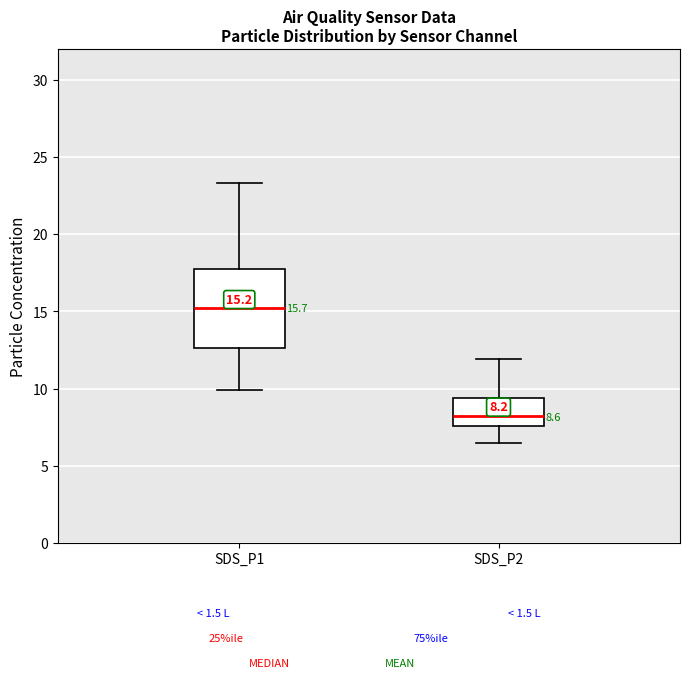

Which box is the tallest, from its lower edge to its upper edge?

SDS_P1